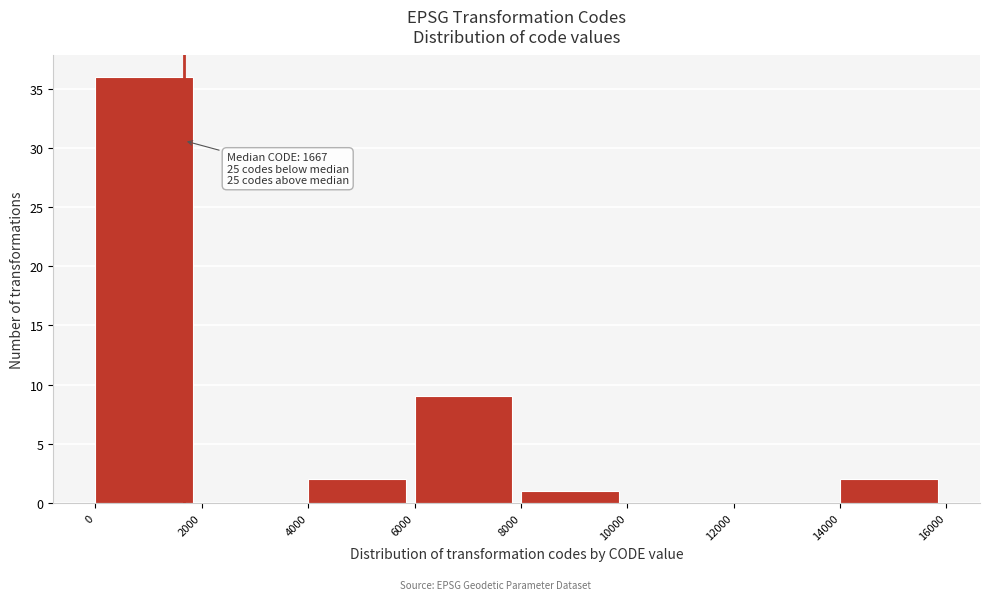

Over which range of the x-axis is the bar tallest?

0 to 2000